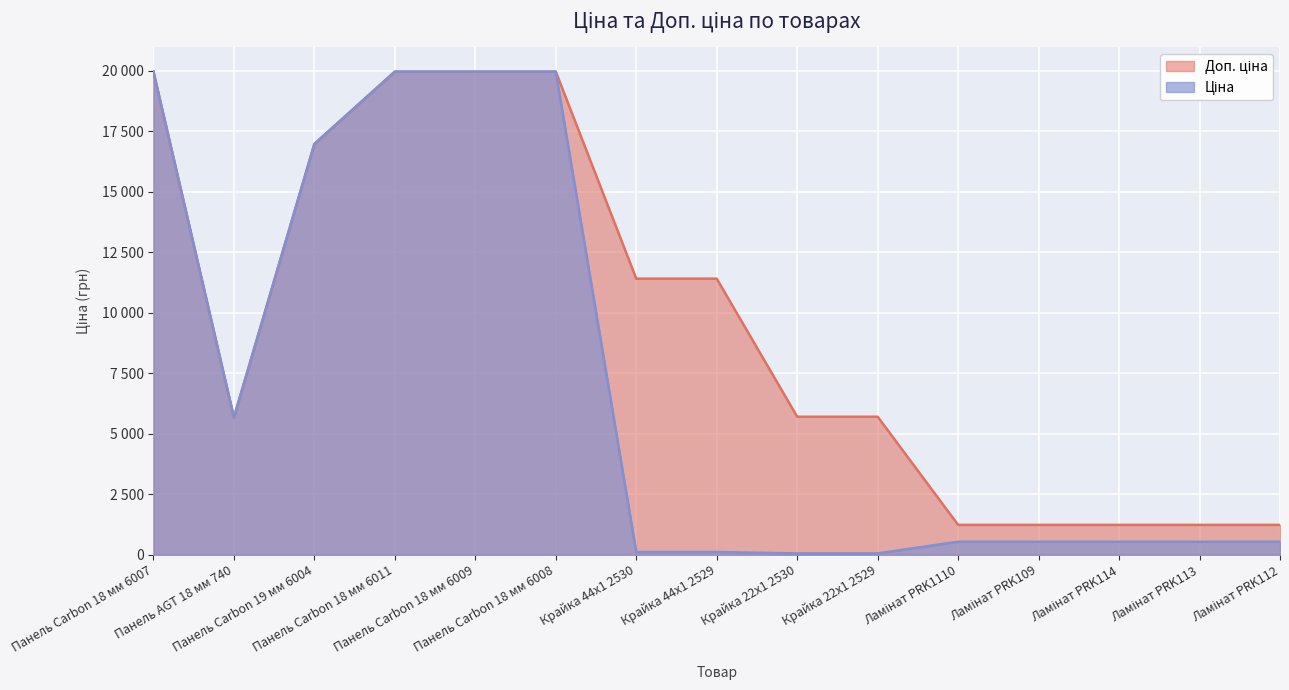

What position from the left is Панель Carbon 18 мм 6008?

6